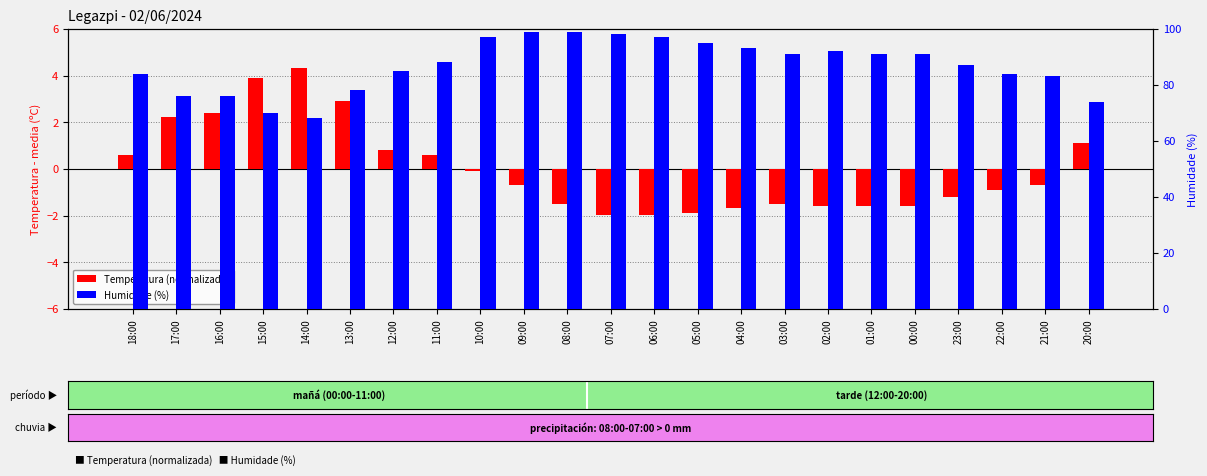

How many negative values does the Temperatura (normalizada) series have?

14